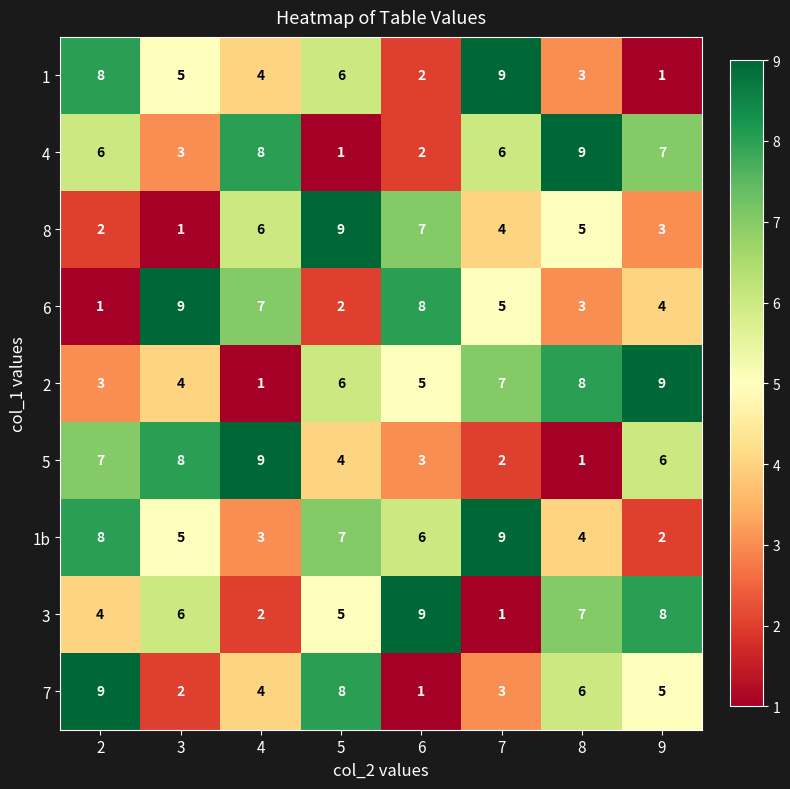

Between 6 and 7, which series saw the biggest shift?

3